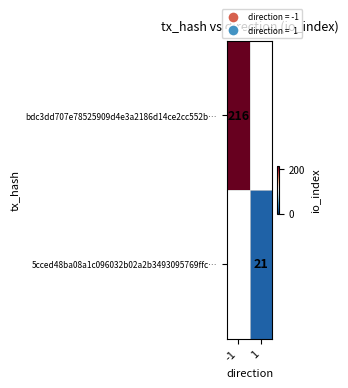

Is it true that 5cced48ba08a1c096032b02a2b3493095769ffc… equals 21 at 1?

True